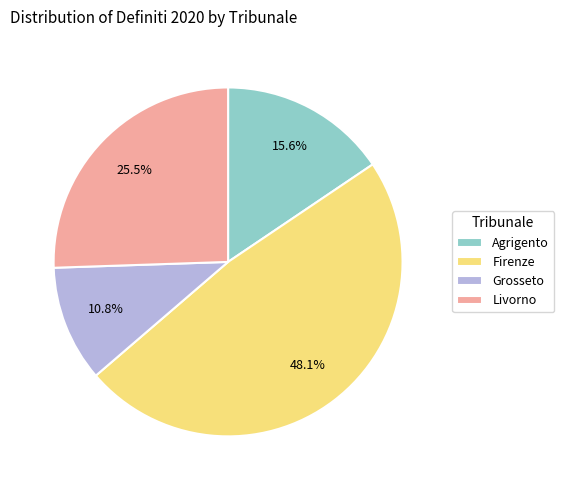

To the nearest percent, what is the average slice percentage?

25%